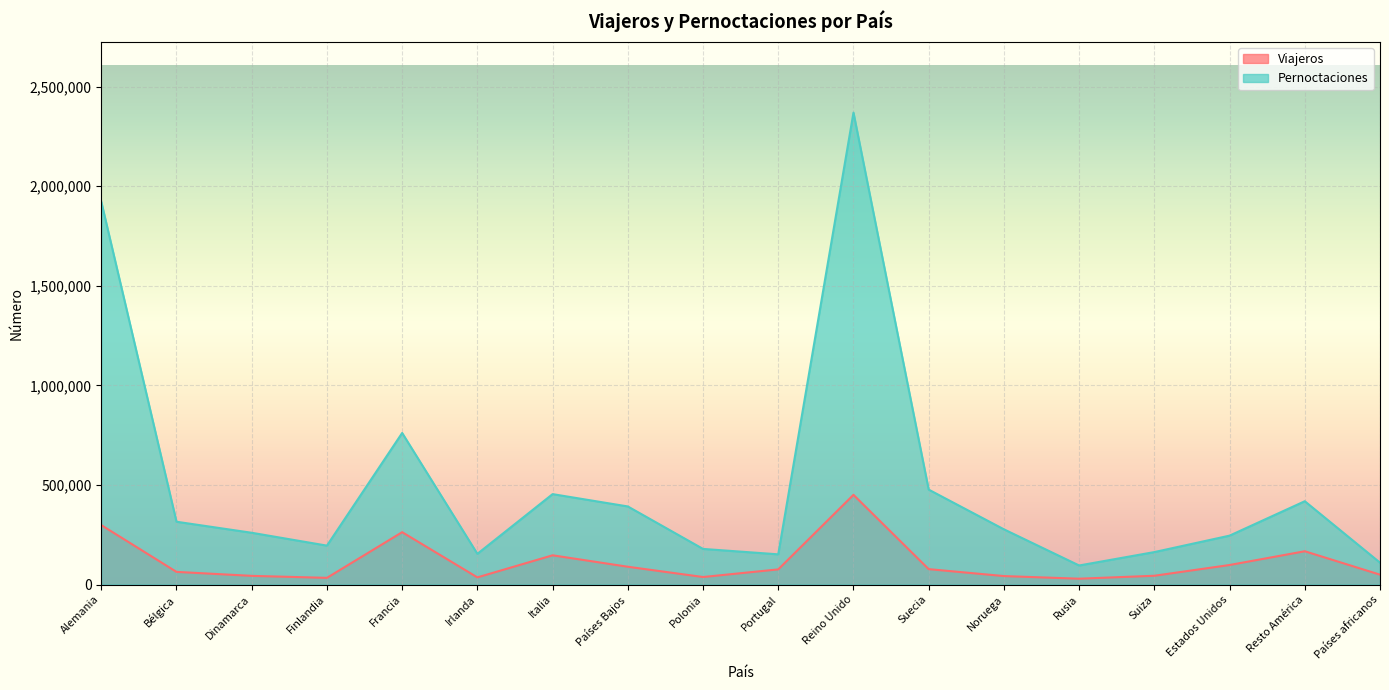

Which label corresponds to the smallest value in the chart?

Rusia